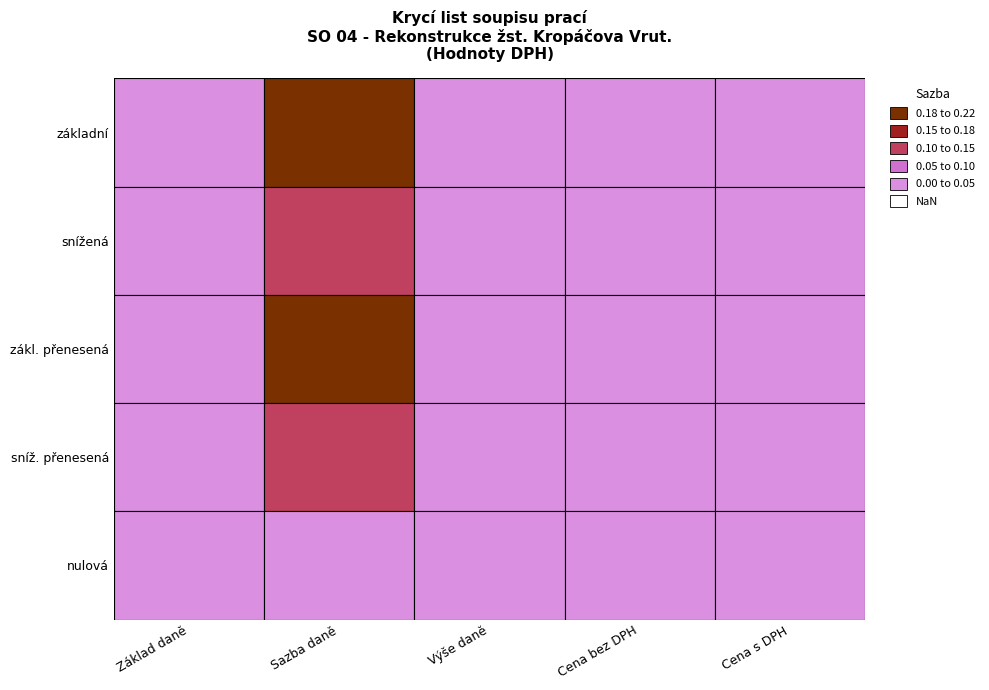

How many data points in DPH základní are above 0?

1